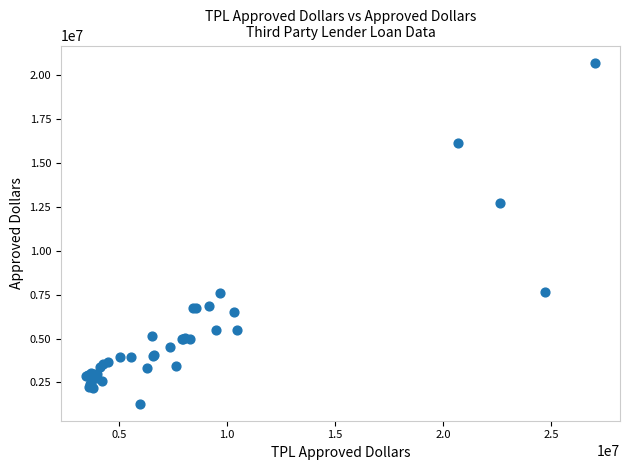

What Y value in the scatter plot is closest to 11011500?

12721000